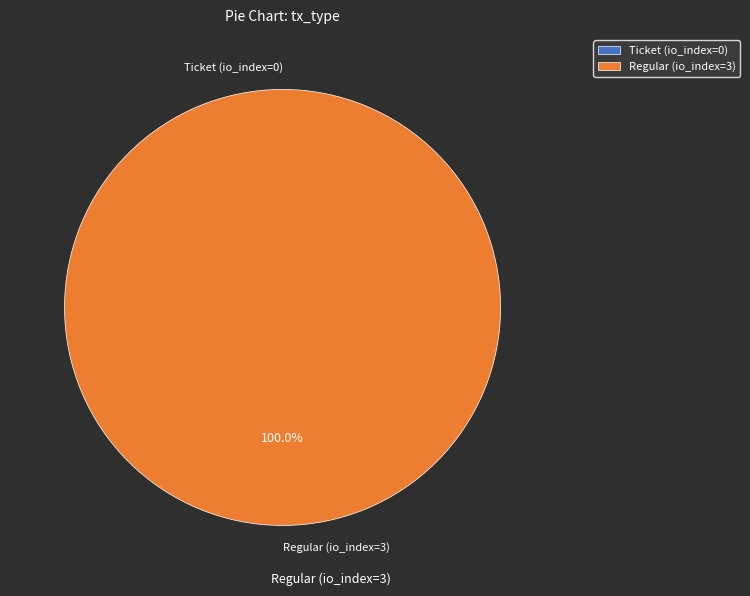

To the nearest percent, what is the difference between the largest and smallest slice percentages?

100%